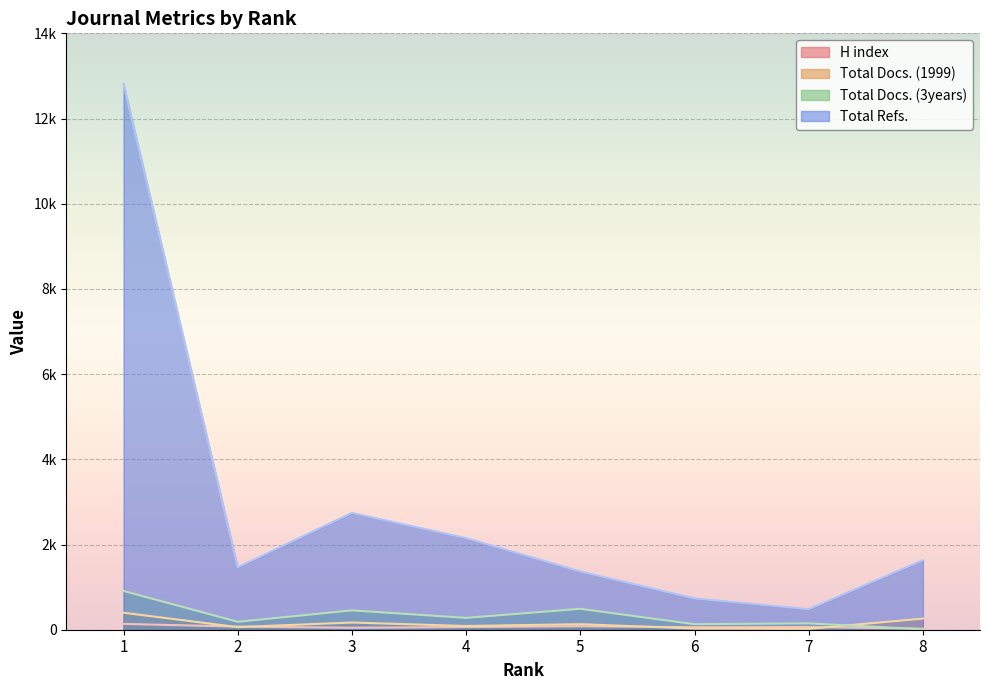

True or false: Total Refs. and Total Docs. (1999) intersect in this chart.

False